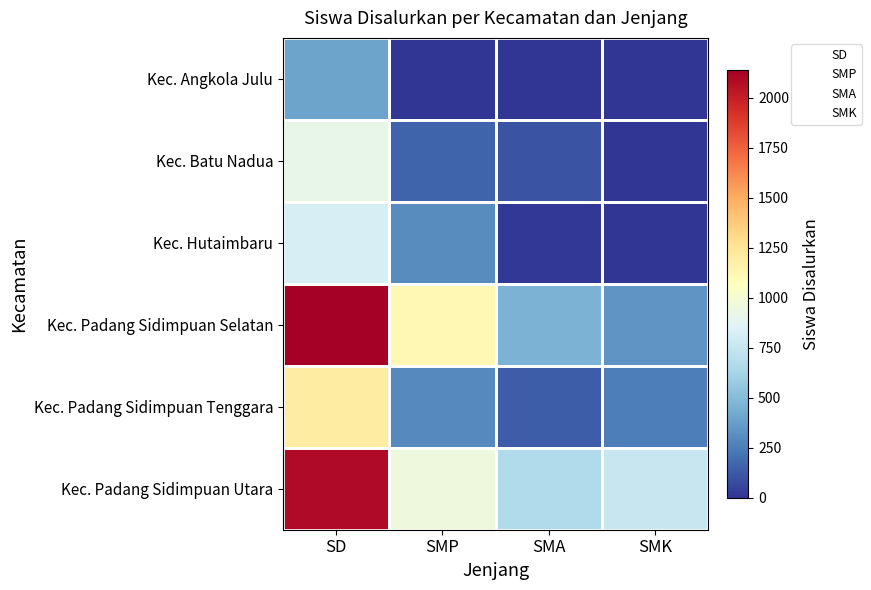

Reading left to right, list all the values displayed in this chart.

Kec. Angkola Julu: SD=396	SMP=0	SMA=0	SMK=0
Kec. Batu Nadua: SD=914	SMP=165	SMA=104	SMK=0
Kec. Hutaimbaru: SD=823	SMP=309	SMA=15	SMK=0
Kec. Padang Sidimpuan Selatan: SD=2140	SMP=1114	SMA=461	SMK=342
Kec. Padang Sidimpuan Tenggara: SD=1198	SMP=294	SMA=134	SMK=258
Kec. Padang Sidimpuan Utara: SD=2087	SMP=960	SMA=667	SMK=757